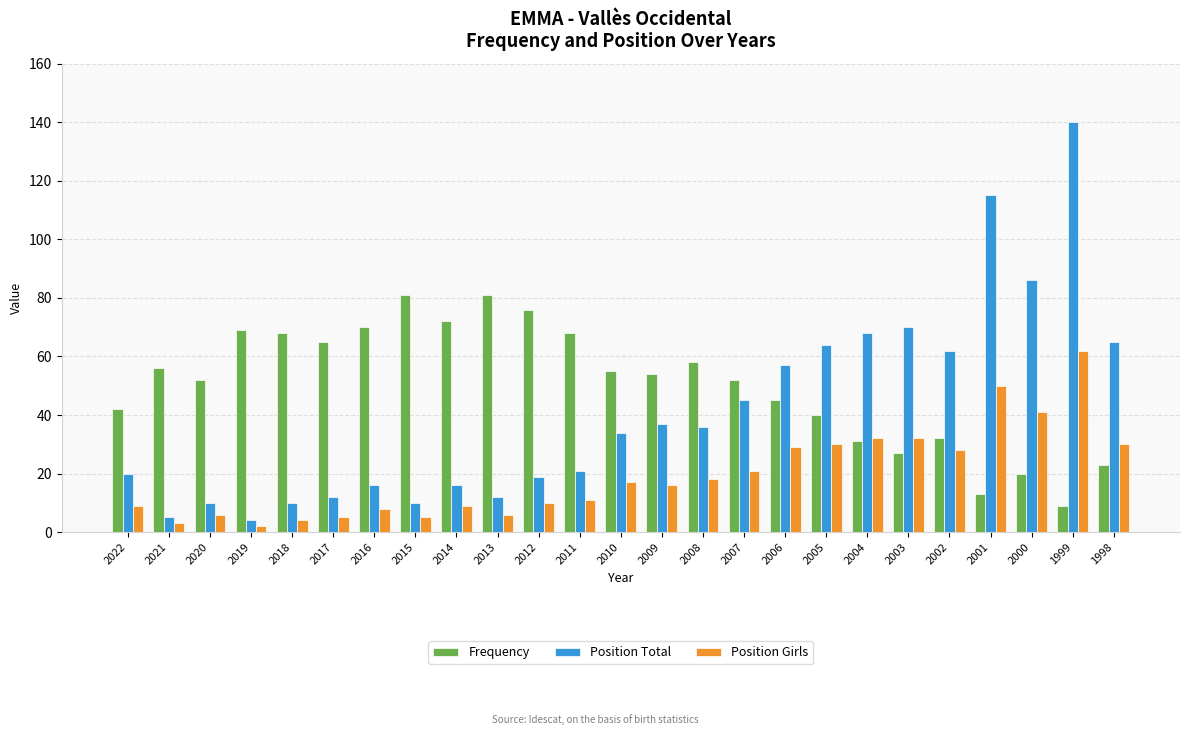

Rank the series by their maximum value, from highest to lowest.

Position Total, Frequency, Position Girls